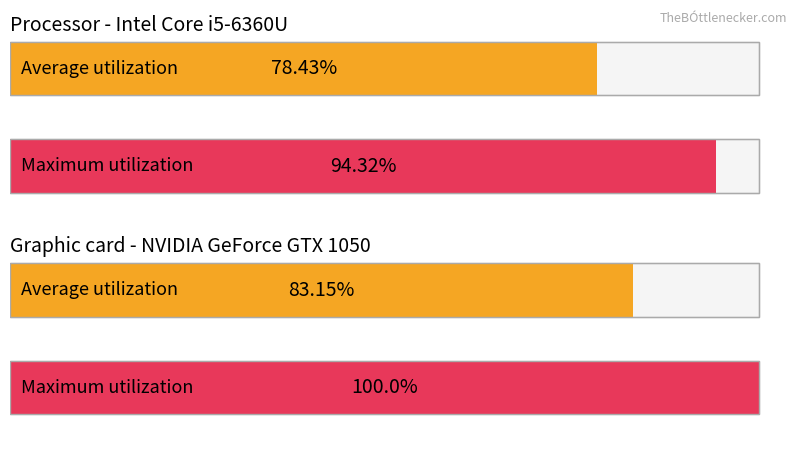

Are the bars grouped side by side (vs. stacked)?

Yes